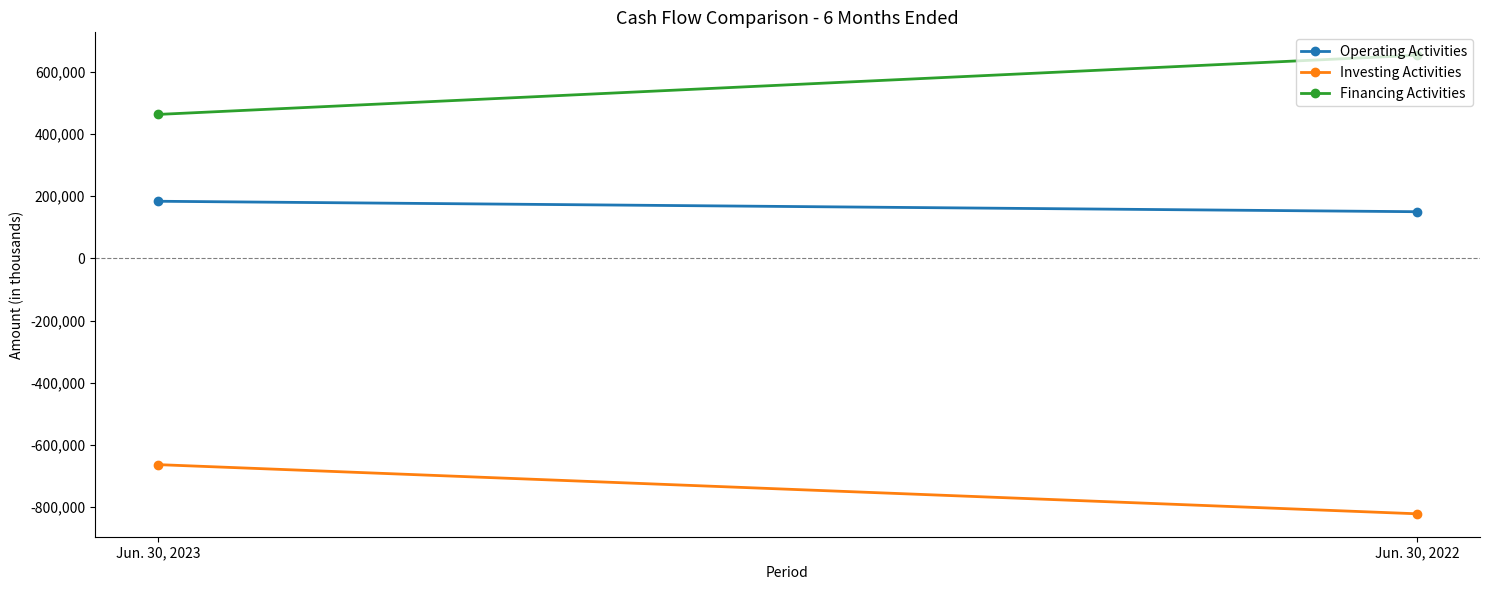

At which category does the chart reach its peak across all series?

Jun. 30, 2022